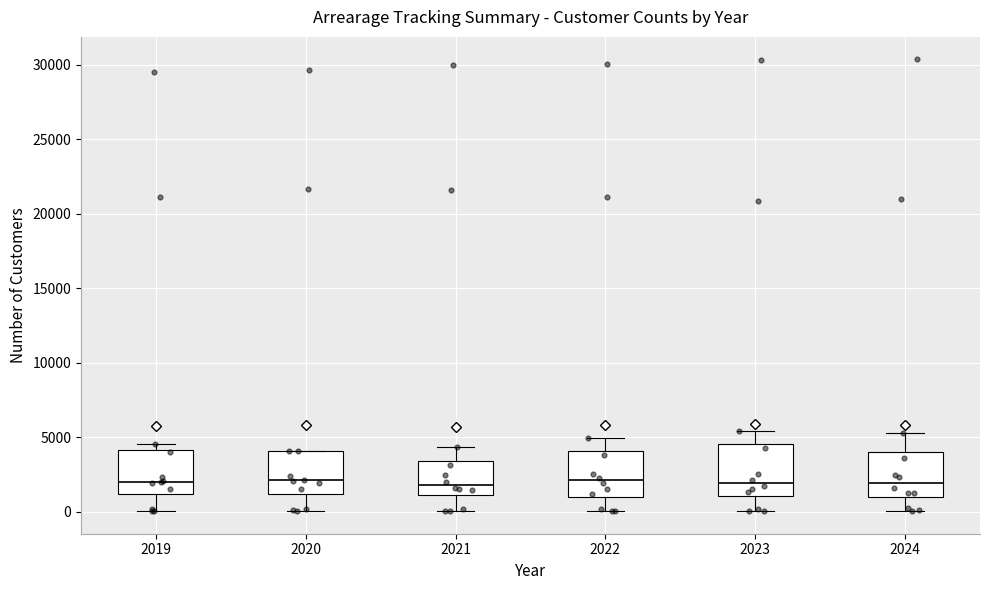

Reading left to right, read every box against the y-axis: the position of its median line, the range the box covers, and the ends of its whiskers. The values are not printed on the chart, so give them approximately, as read against the axis.

2019: median 2000, box 1000 to 4000, whiskers 0 to 4500
2020: median 2000, box 1000 to 4000, whiskers 0 to 4000
2021: median 2000, box 1000 to 3500, whiskers 0 to 4500
2022: median 2000, box 1000 to 4000, whiskers 0 to 5000
2023: median 2000, box 1000 to 4500, whiskers 0 to 5500
2024: median 2000, box 1000 to 4000, whiskers 0 to 5500